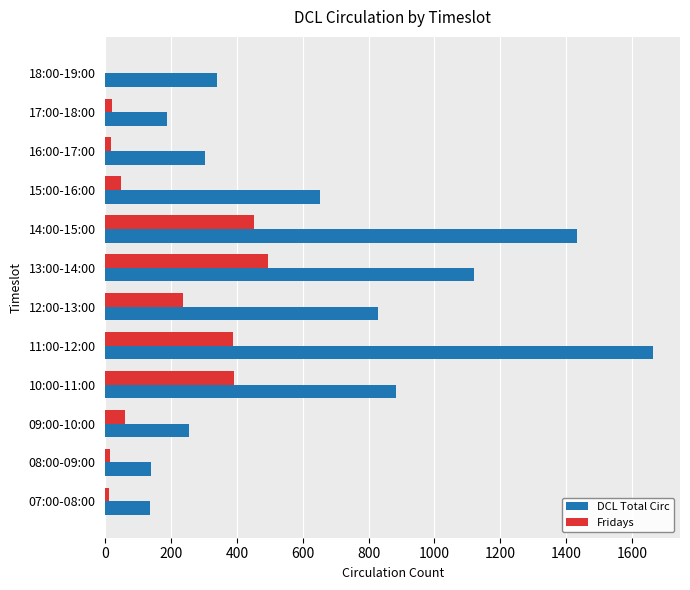

Count the number of data series in this chart.

2